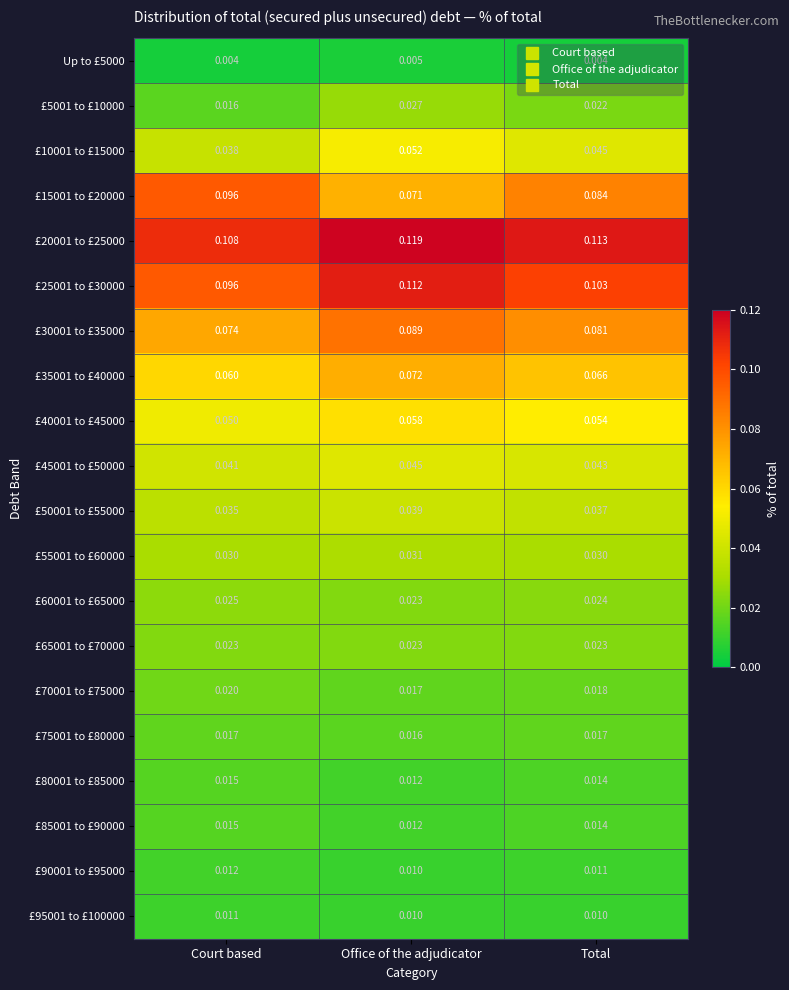

Which category has the highest value in the £55001 to £60000 series?

Office of the adjudicator